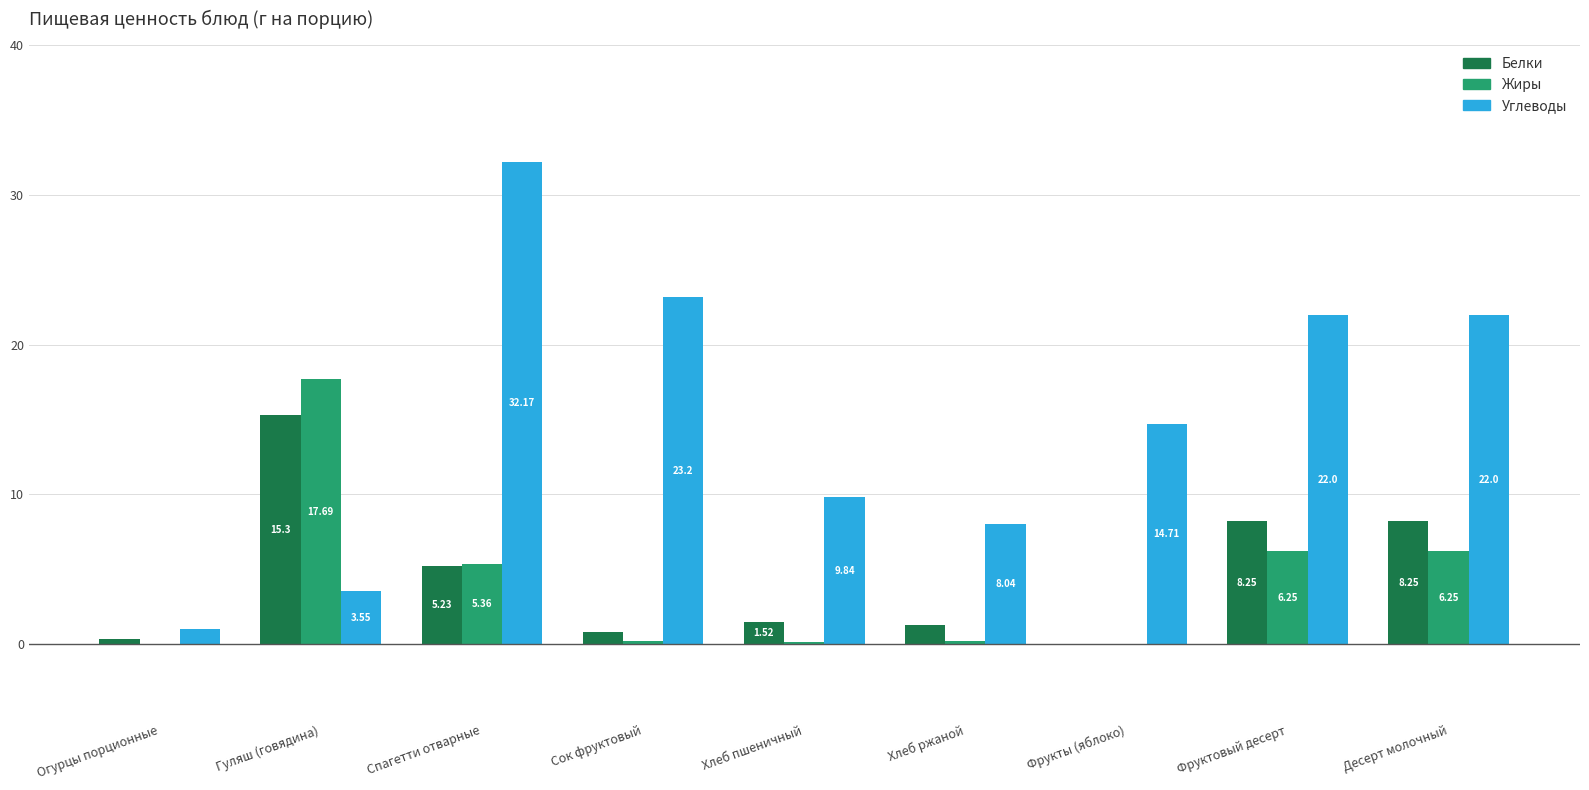

What are all the series names shown in the legend?

Белки, Жиры, Углеводы